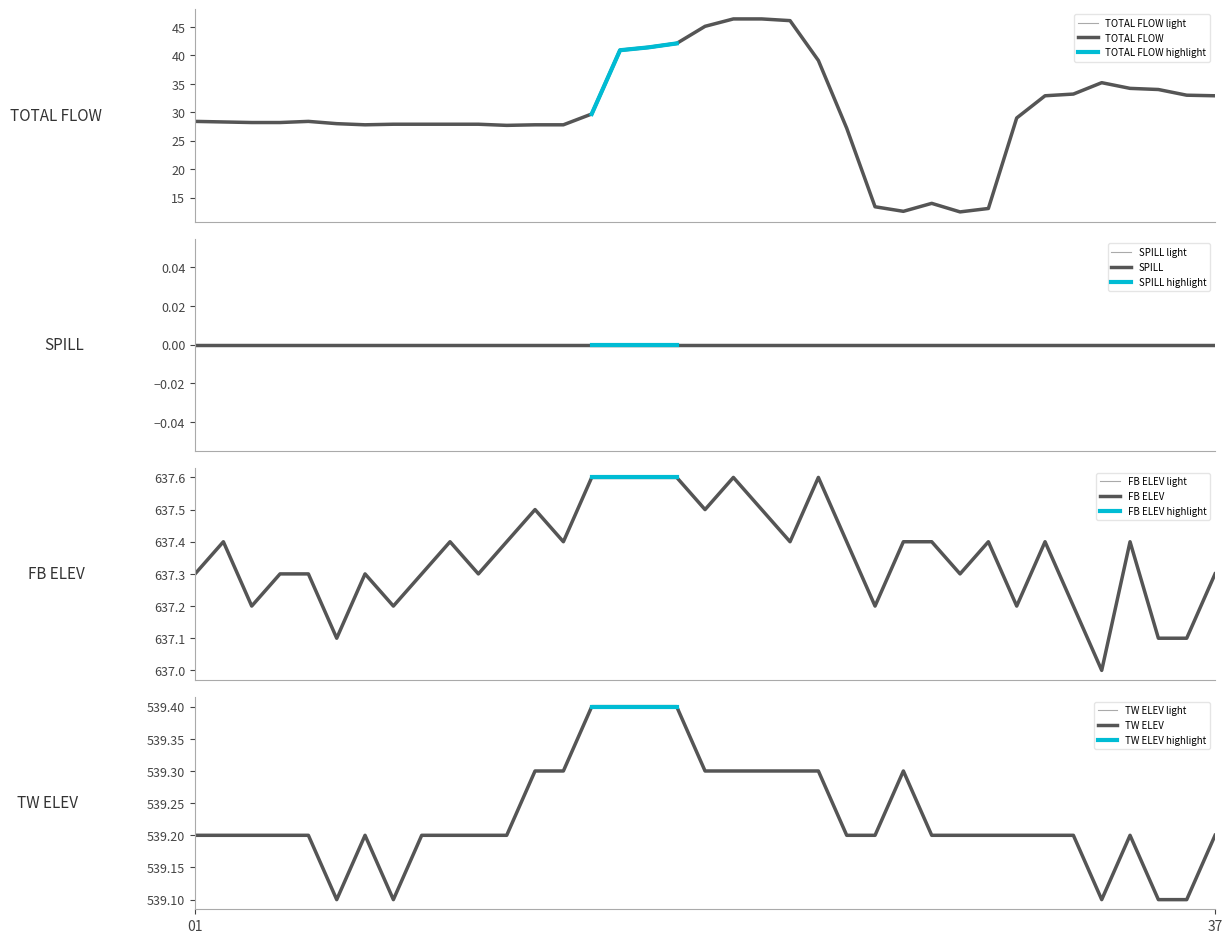

Which series has the largest range (max minus min)?

TOTAL FLOW (KCFS)